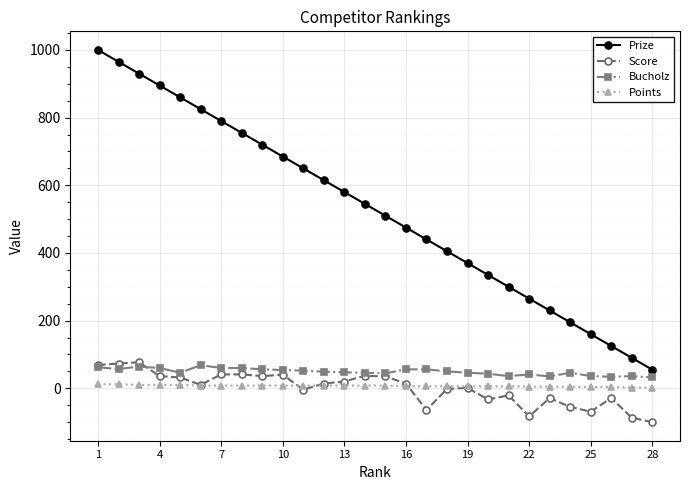

What is the difference between the maximum and minimum values in the Prize series?

945